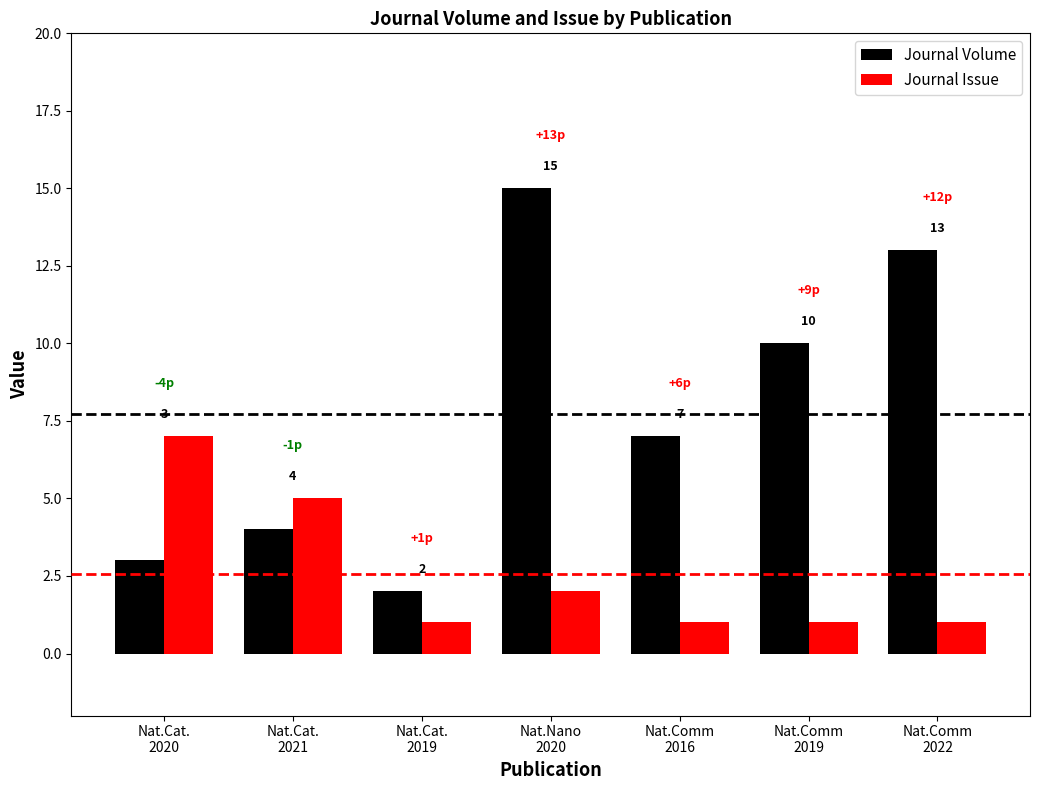

Rank the series by their maximum value, from lowest to highest.

Journal Issue, Journal Volume